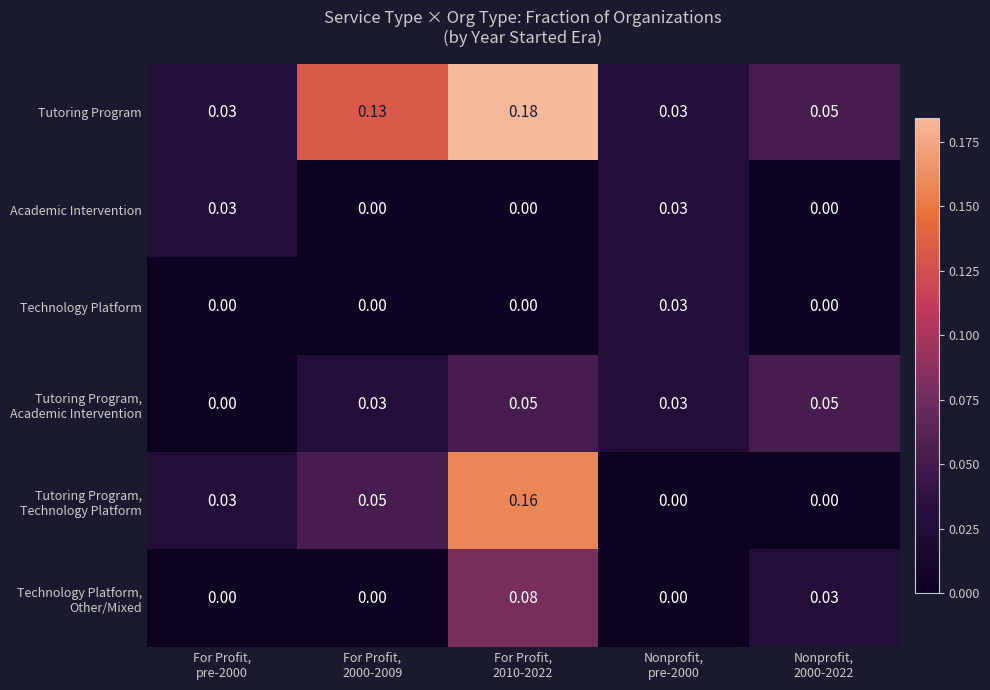

Which series has the largest total across all categories?

Tutoring Program